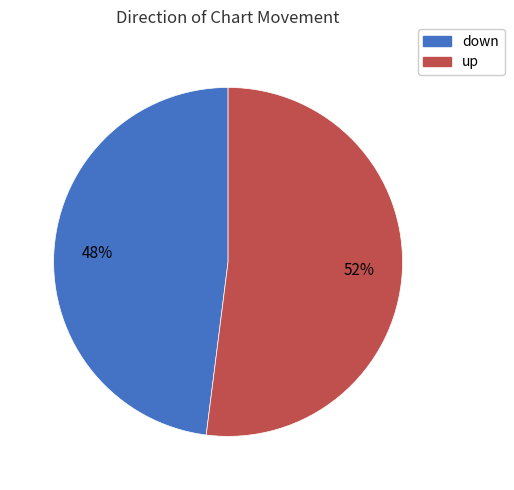

Approximately how many times larger is the value at up compared to down?

1.1